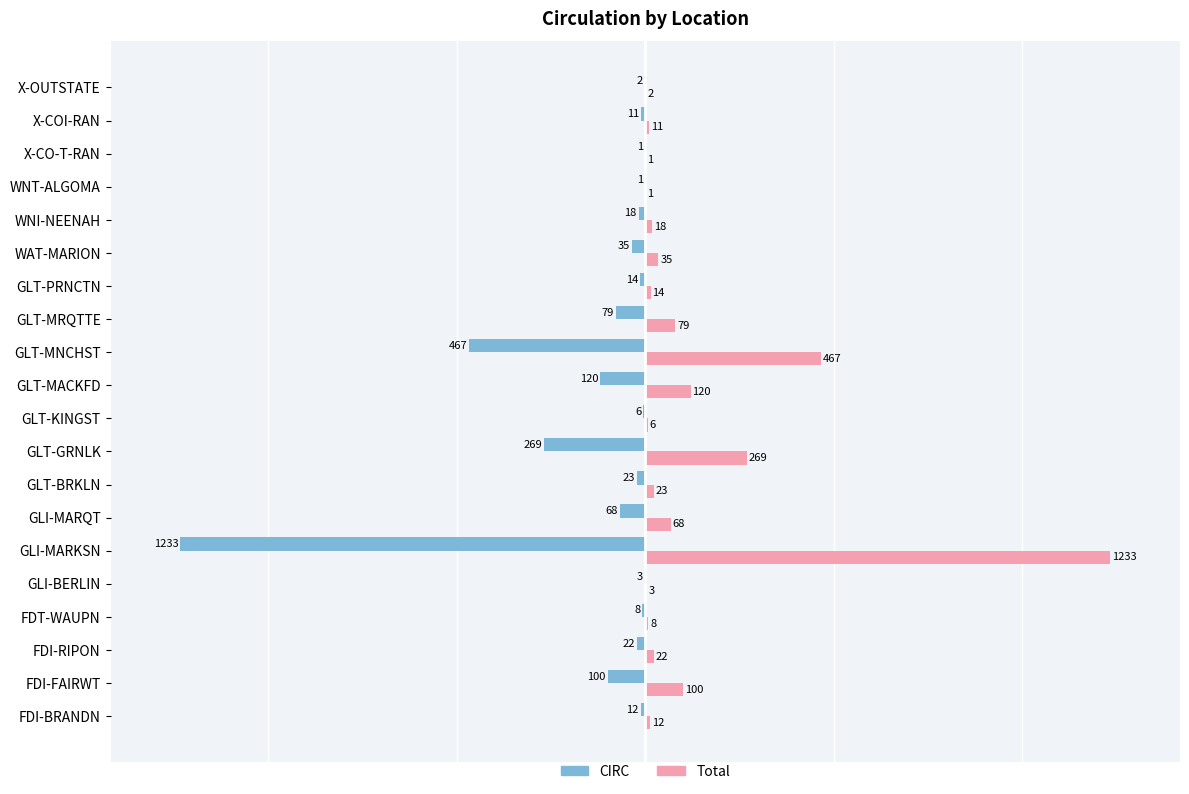

What is the sum of the CIRC values at X-CO-T-RAN and GLT-MRQTTE?

-80